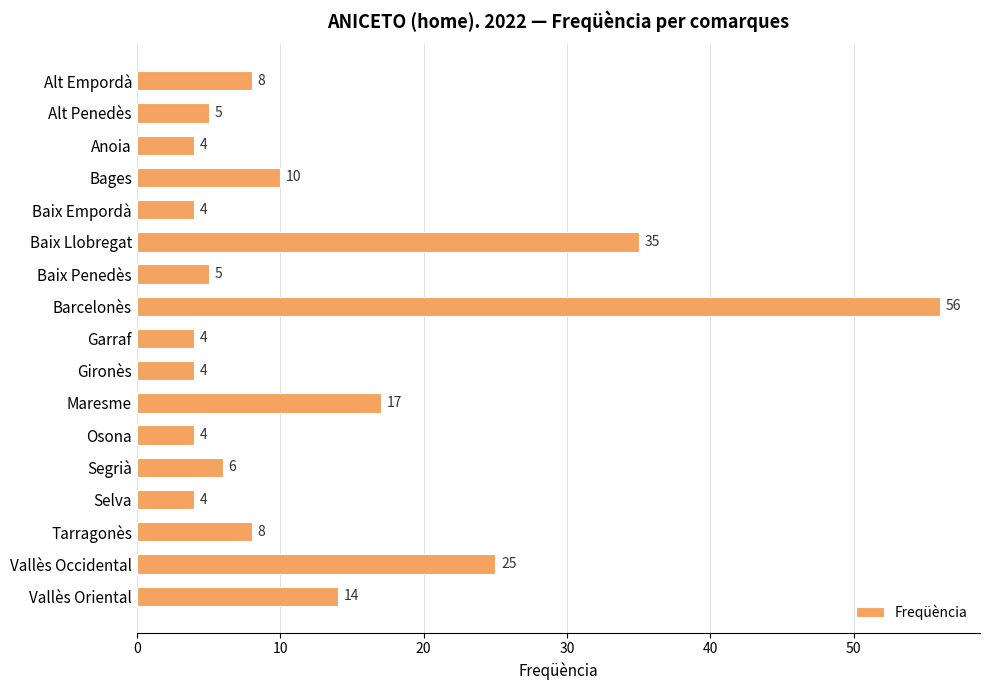

How many values are below 6?

8